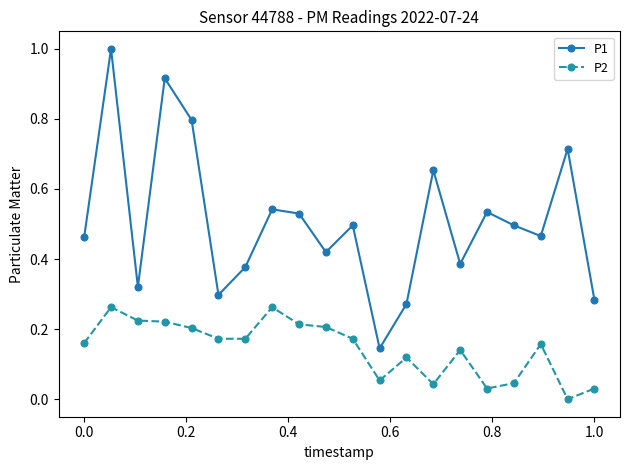

Rank the series by their average value, from lowest to highest.

P2, P1